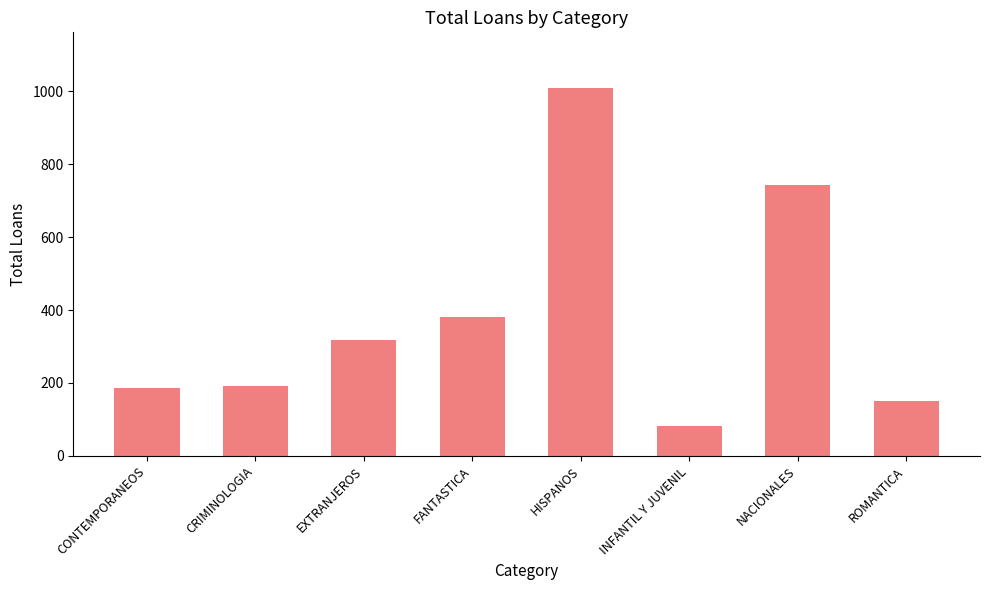

Does the chart contain stacked bars?

No